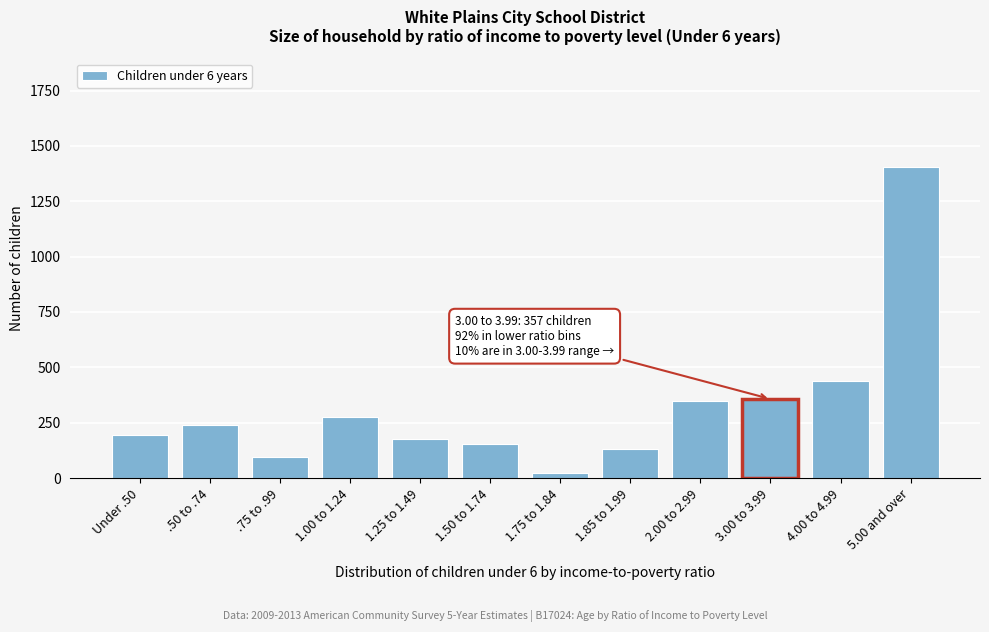

At which category does the chart reach its minimum across all series?

1.75 to 1.84